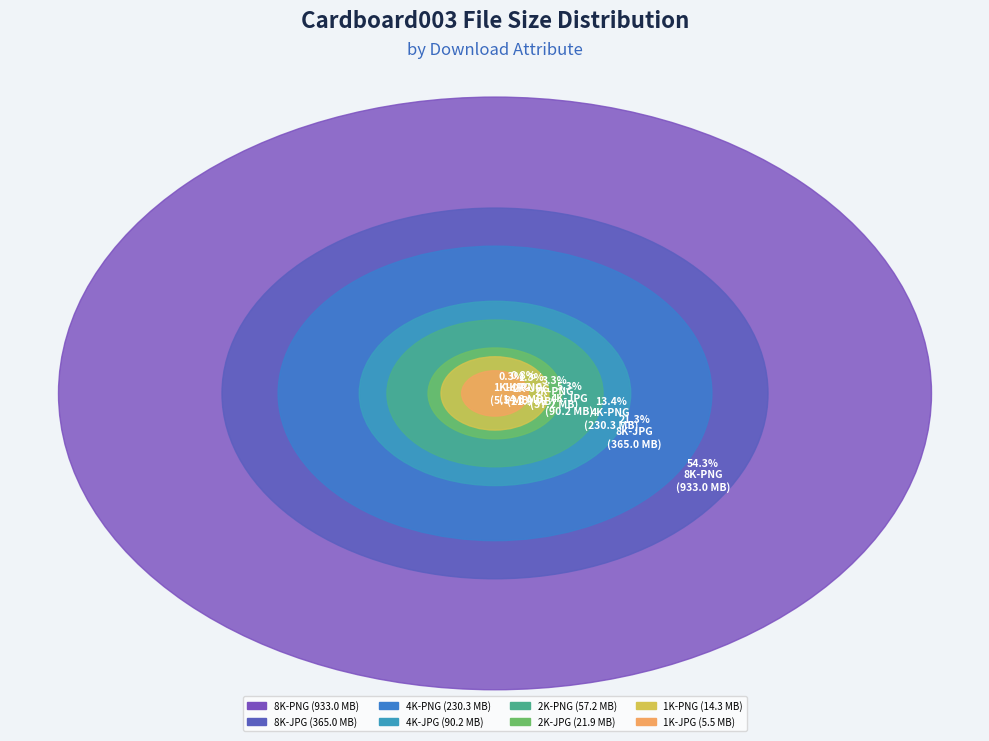

What percentage do 8K-JPG and 1K-PNG together represent?

22.1%